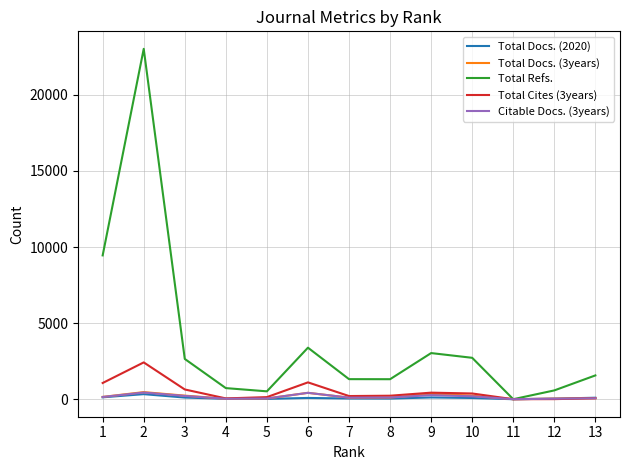

What is the difference between the maximum and minimum values in the Total Cites (3years) series?

2418